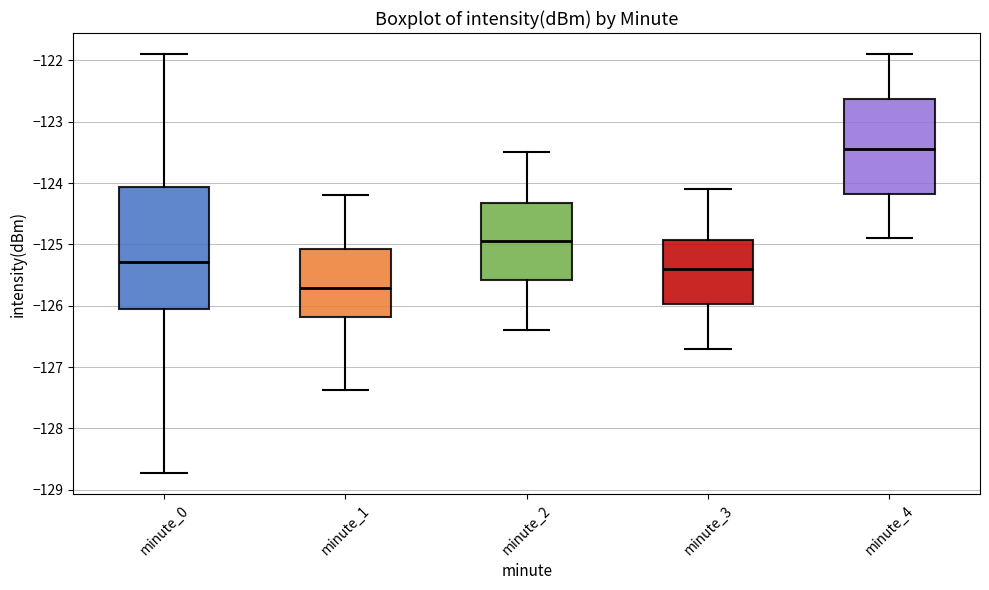

Reading left to right, read every box against the y-axis: the position of its median line, the range the box covers, and the ends of its whiskers. The values are not printed on the chart, so give them approximately, as read against the axis.

minute_0: median -125.3, box -126.0 to -124.1, whiskers -128.7 to -121.9
minute_1: median -125.7, box -126.2 to -125.1, whiskers -127.4 to -124.2
minute_2: median -124.9, box -125.6 to -124.3, whiskers -126.4 to -123.5
minute_3: median -125.4, box -126.0 to -124.9, whiskers -126.7 to -124.1
minute_4: median -123.4, box -124.2 to -122.6, whiskers -124.9 to -121.9